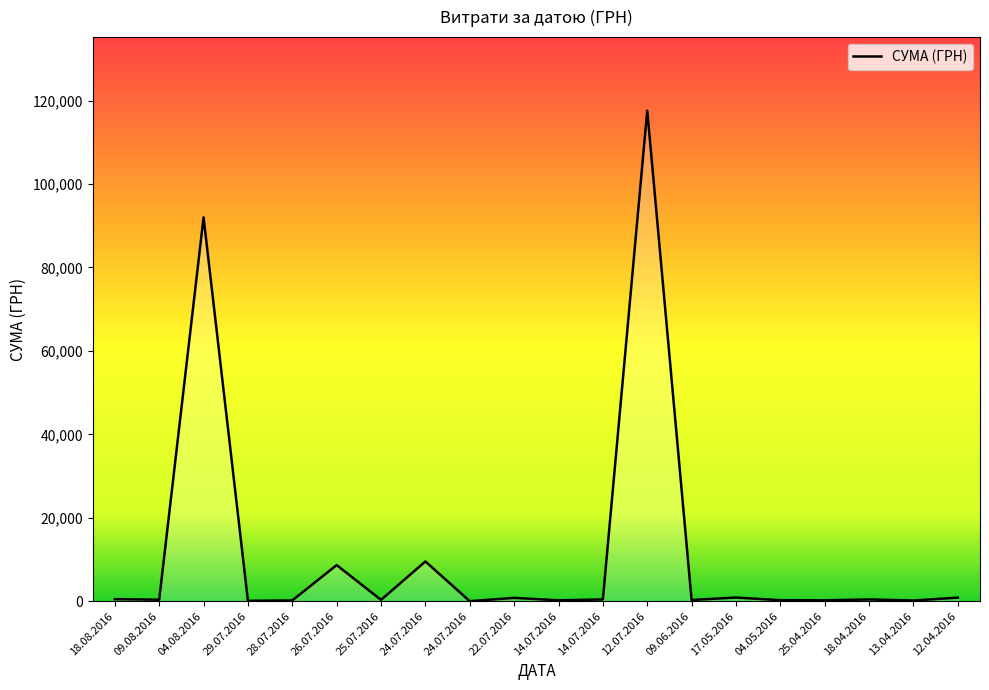

Does the chart display data point markers on the line(s)?

No